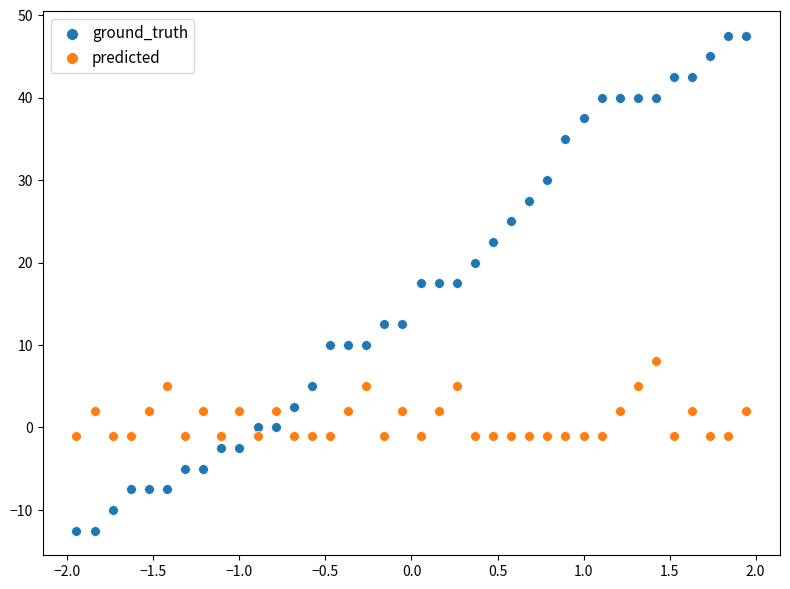

Which series contains the lowest Y value?

ground_truth